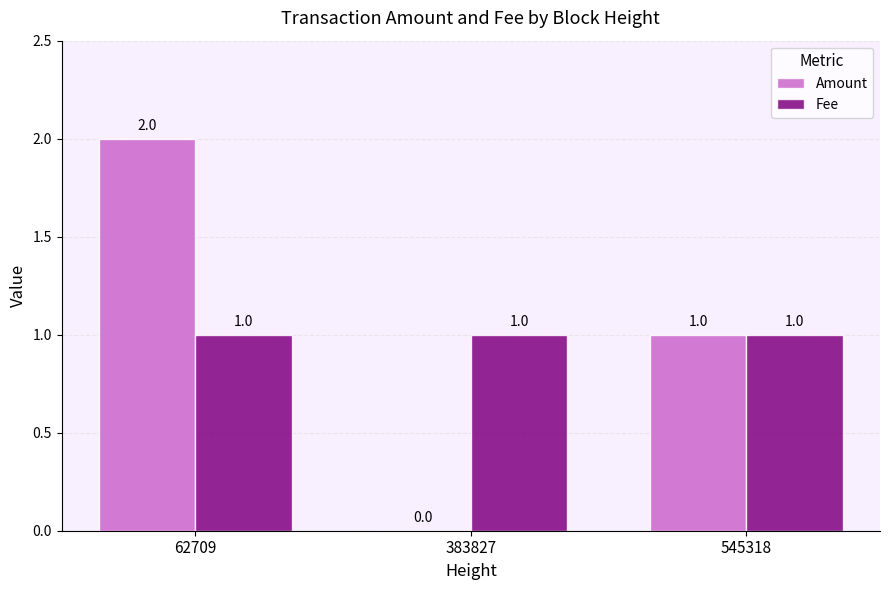

How many Amount values are between 0 and 2?

3